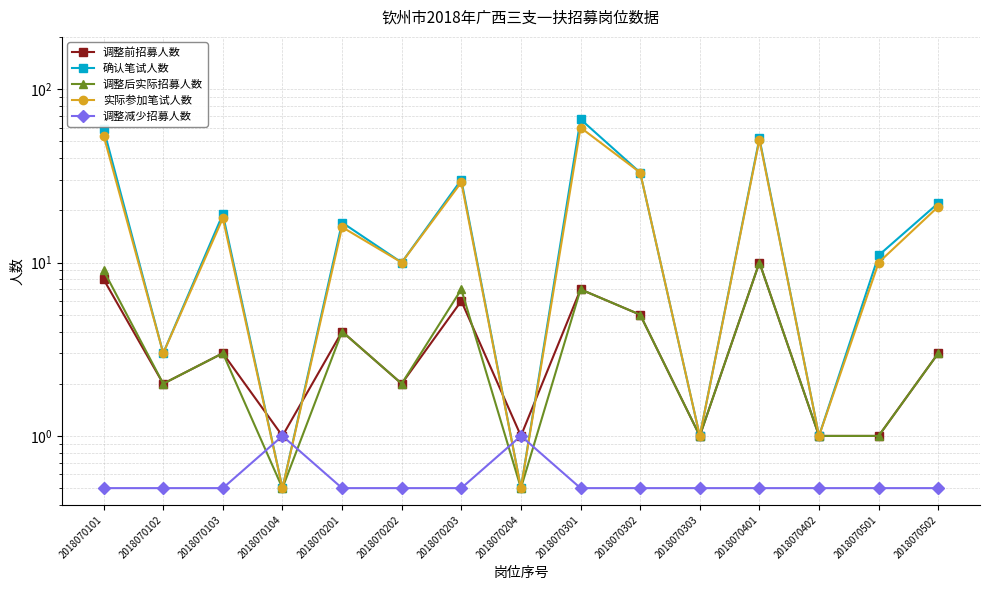

What are all the series names shown in the legend?

调整前招募人数, 确认笔试人数, 调整后实际招募人数, 实际参加笔试人数, 调整减少招募人数